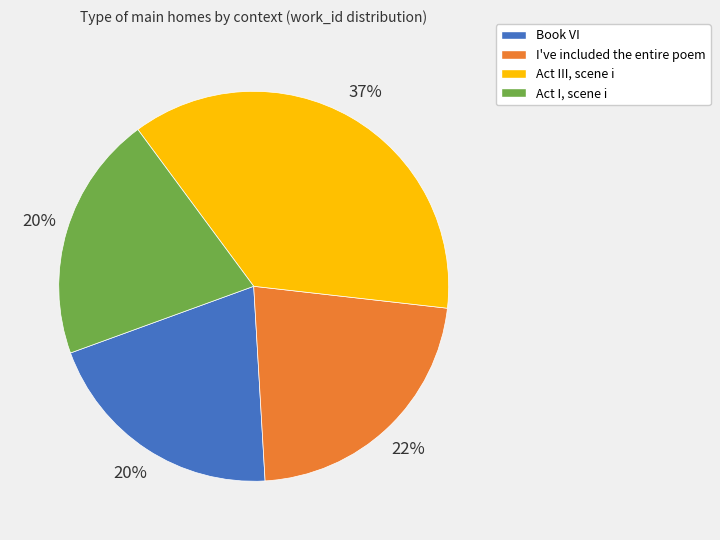

Do Book VI and Act I, scene i together represent more than half of the pie?

No